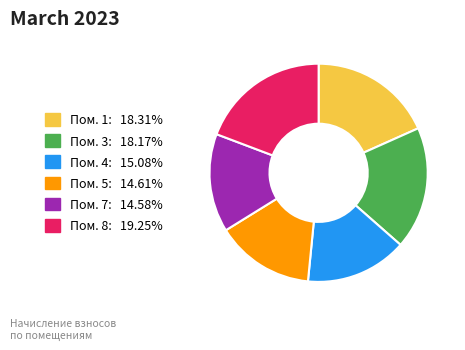

Does any single category account for the majority?

No